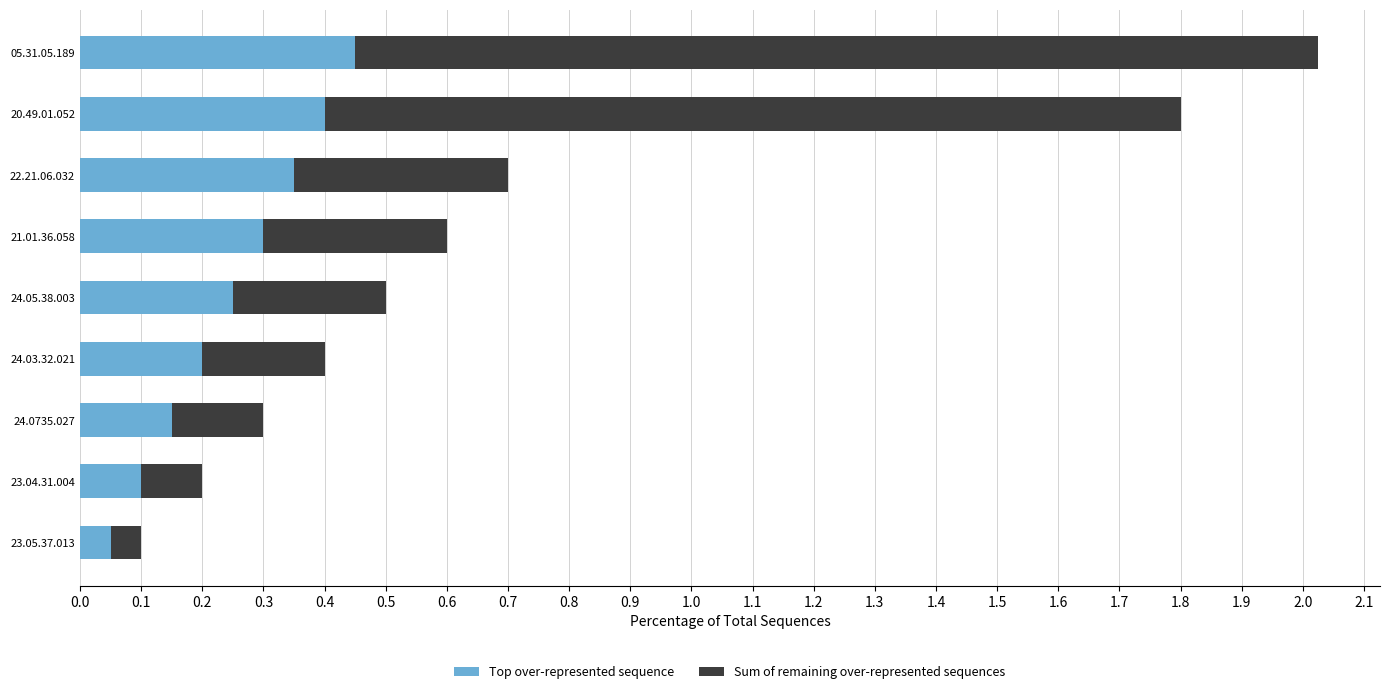

What is the difference between the second highest and second lowest values in the Top over-represented sequence series?

0.3